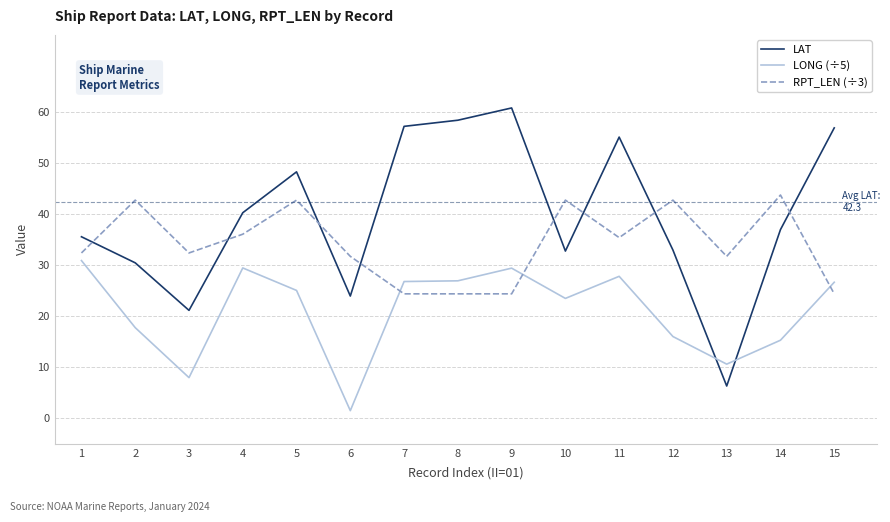

What are all the series names shown in the legend?

LAT, LONG (÷5), RPT_LEN (÷3)